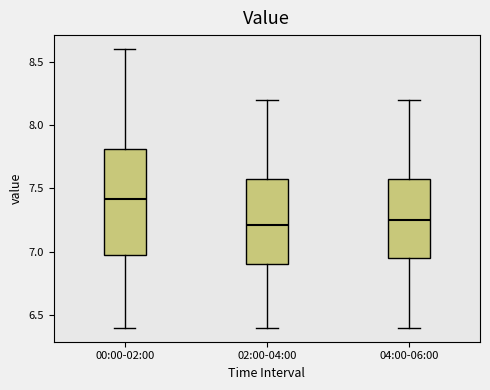

Reading left to right, read every box against the y-axis: the position of its median line, the range the box covers, and the ends of its whiskers. The values are not printed on the chart, so give them approximately, as read against the axis.

00:00-02:00: median 7.40, box 7.00 to 7.80, whiskers 6.40 to 8.60
02:00-04:00: median 7.20, box 6.90 to 7.60, whiskers 6.40 to 8.20
04:00-06:00: median 7.25, box 6.95 to 7.60, whiskers 6.40 to 8.20